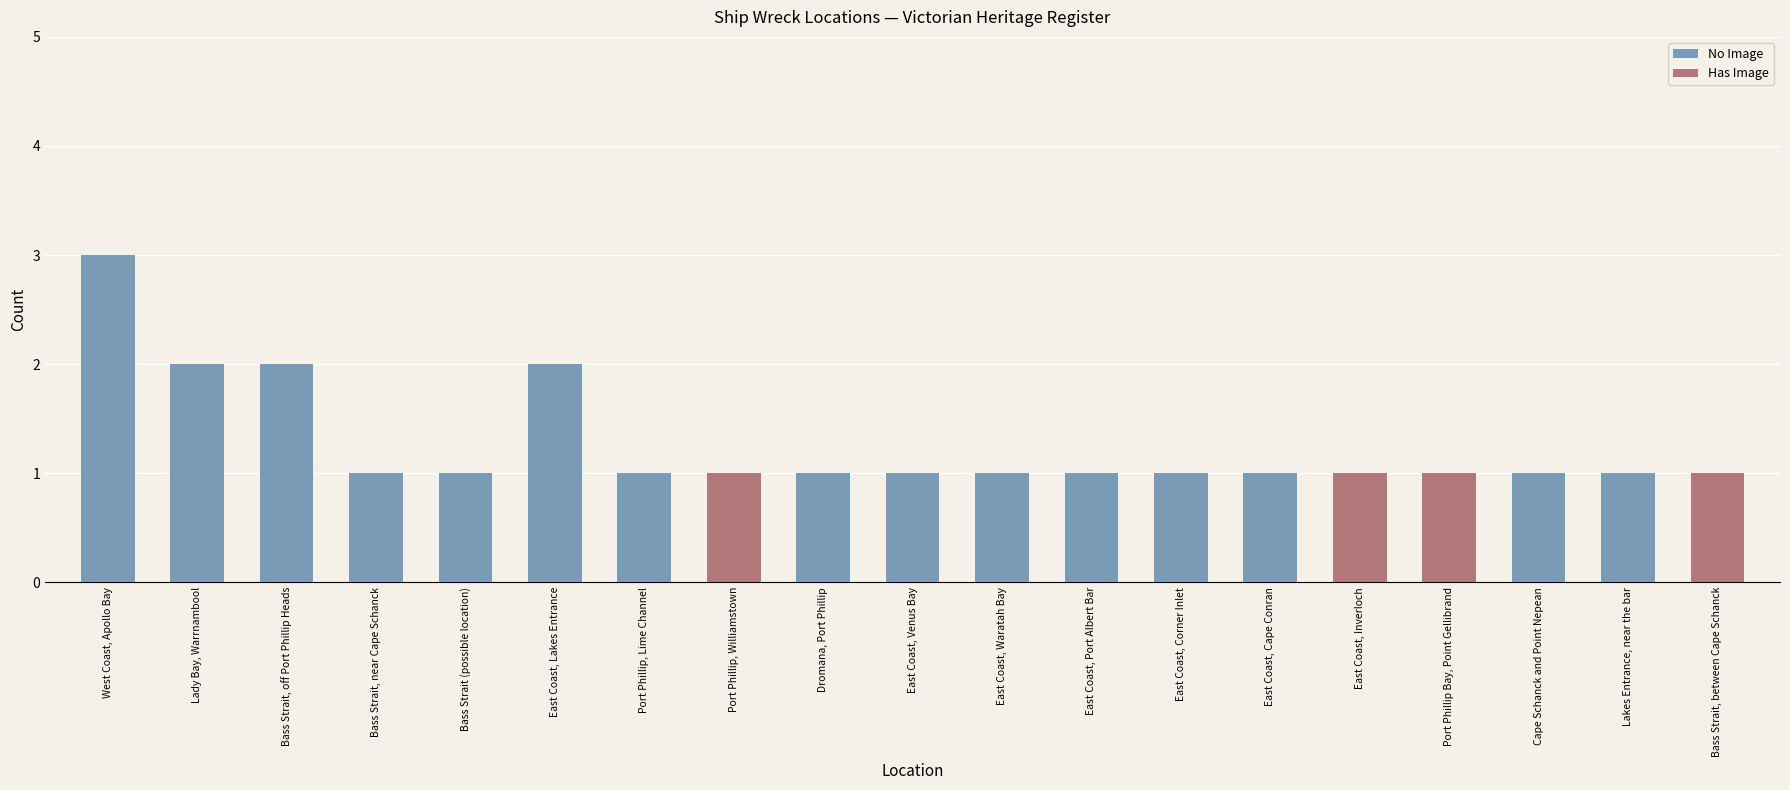

The No Image series shows 2 at Bass Strait, off Port Phillip Heads. True or false?

True